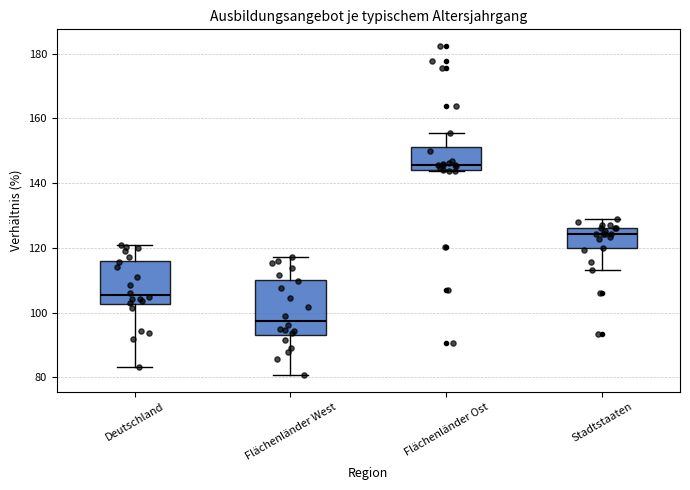

Which box is the tallest, from its lower edge to its upper edge?

Flächenländer West